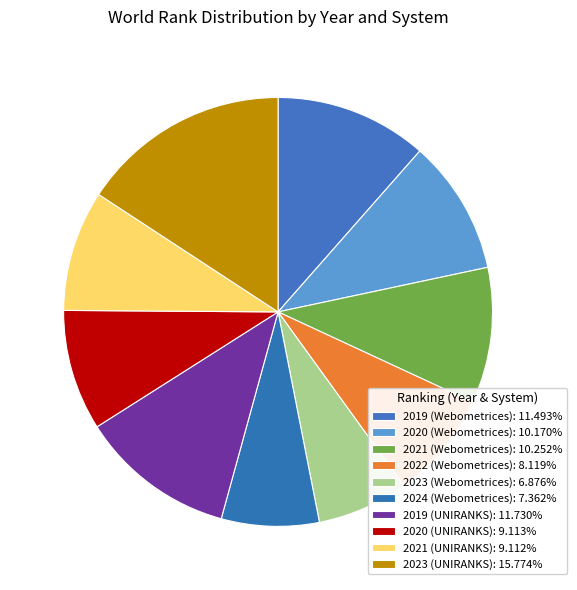

To the nearest percent, what is the combined percentage of 2022 (Webometrices) and 2020 (UNIRANKS)?

17%